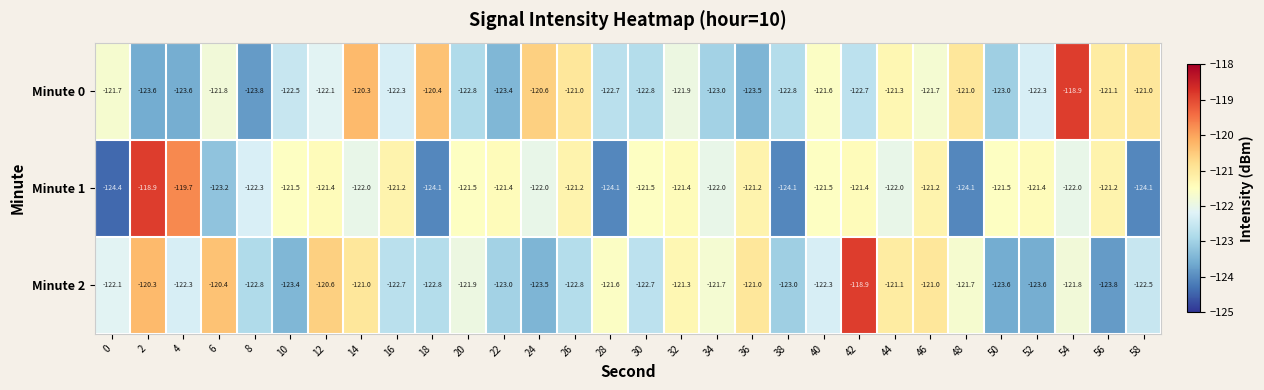

Which series changed the most between 2 and 42?

Minute 1